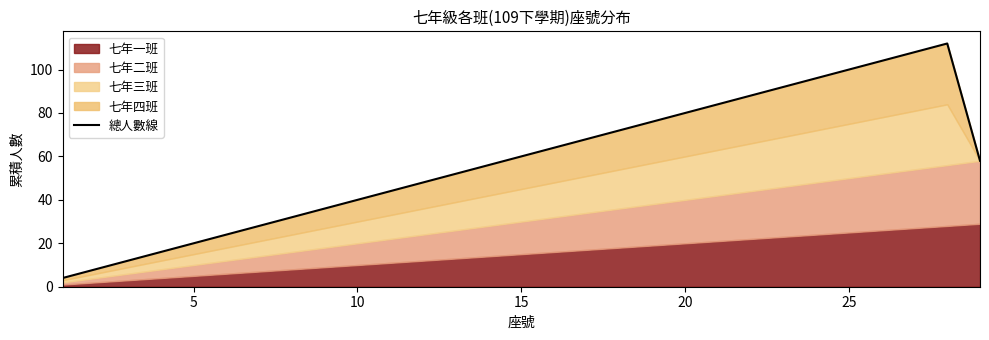

Reading right to left, extract all data points from this chart.

58	112	108	104	100	96	92	88	84	80	76	72	68	64	60	56	52	48	44	40	36	32	28	24	20	16	12	8	4